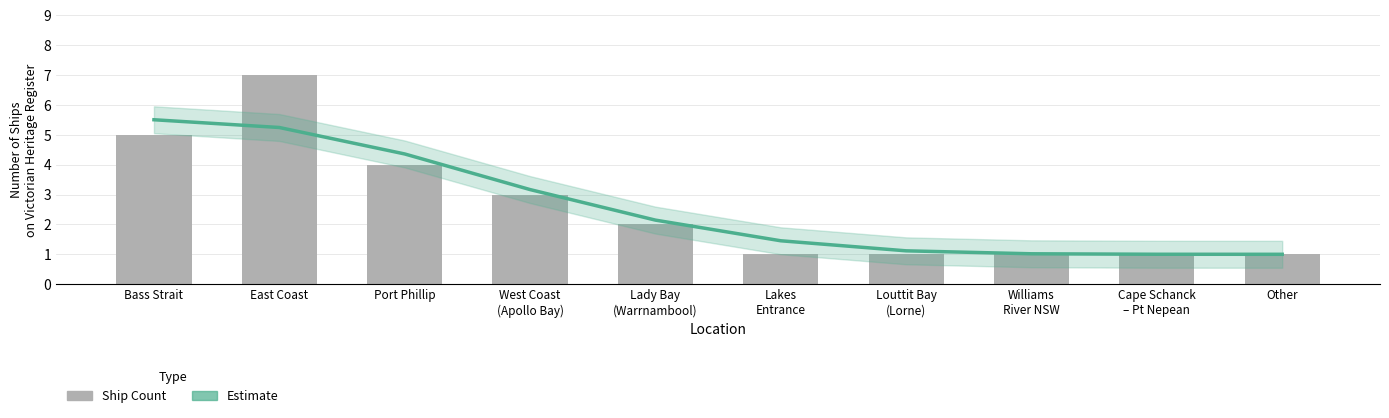

At which label is Estimate closest to 3?

West Coast
(Apollo Bay)